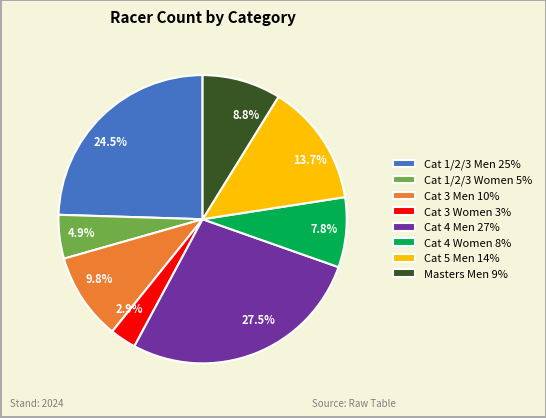

To the nearest percent, what is the difference between the largest and smallest slice percentages?

25%